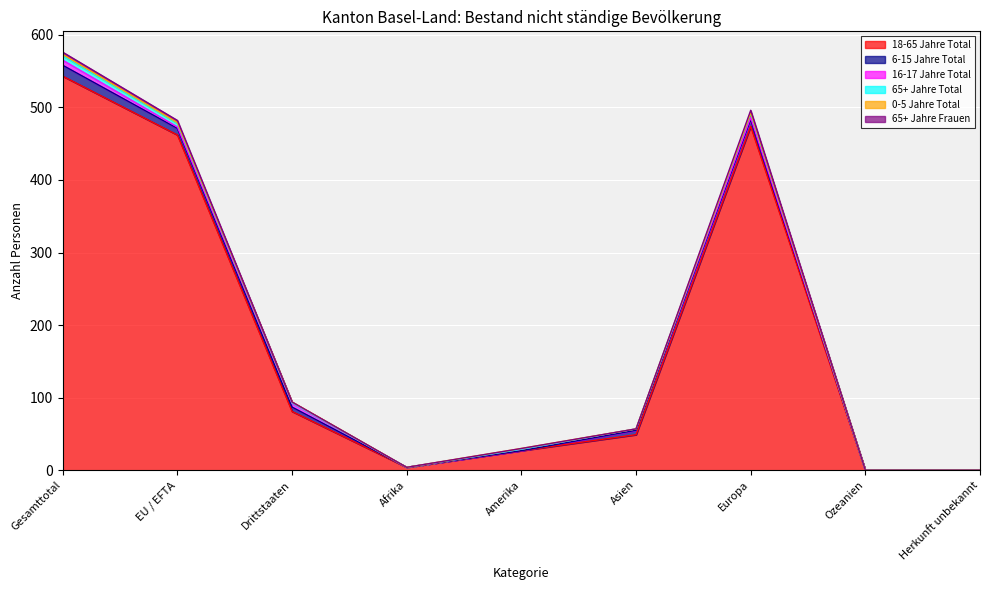

Which category has the highest value in the 18-65 Jahre Total series?

Gesamttotal